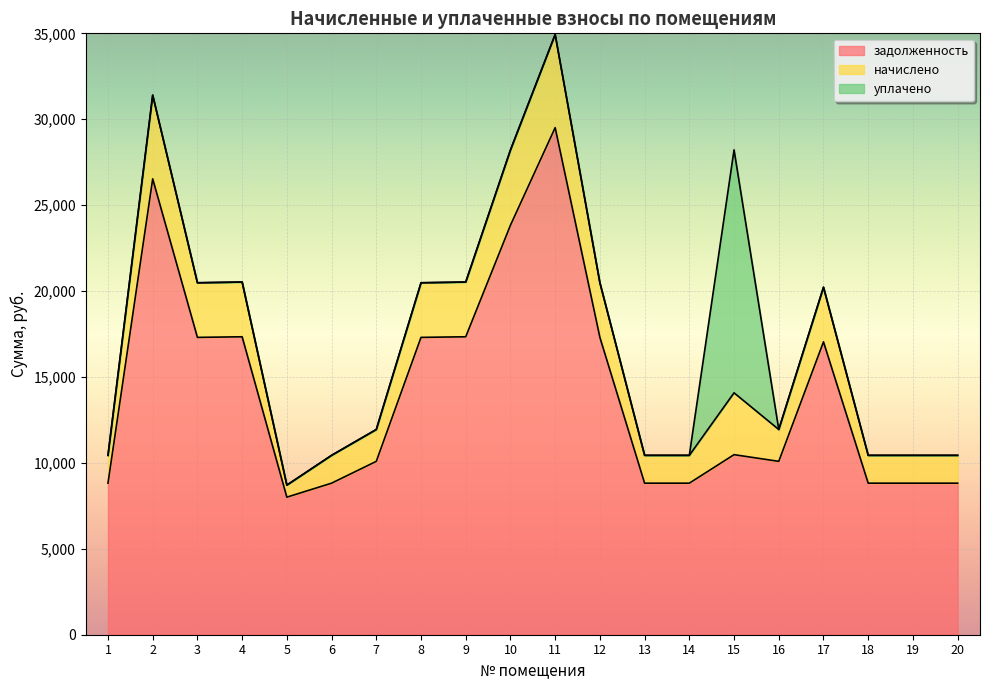

The начислено series shows 8707.0 at 5. True or false?

True